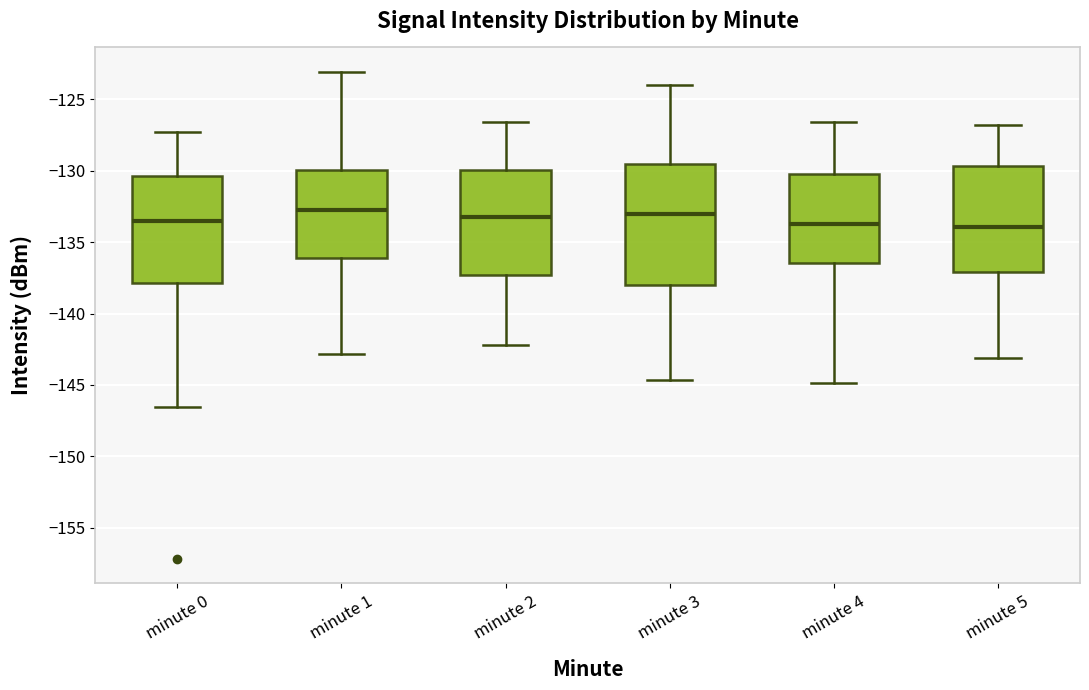

Reading left to right, read every box against the y-axis: the position of its median line, the range the box covers, and the ends of its whiskers. The values are not printed on the chart, so give them approximately, as read against the axis.

minute 0: median -133.5, box -138.0 to -130.5, whiskers -146.5 to -127.5
minute 1: median -132.5, box -136.0 to -130.0, whiskers -143.0 to -123.0
minute 2: median -133.0, box -137.5 to -130.0, whiskers -142.0 to -126.5
minute 3: median -133.0, box -138.0 to -129.5, whiskers -144.5 to -124.0
minute 4: median -133.5, box -136.5 to -130.0, whiskers -145.0 to -126.5
minute 5: median -134.0, box -137.0 to -129.5, whiskers -143.0 to -127.0